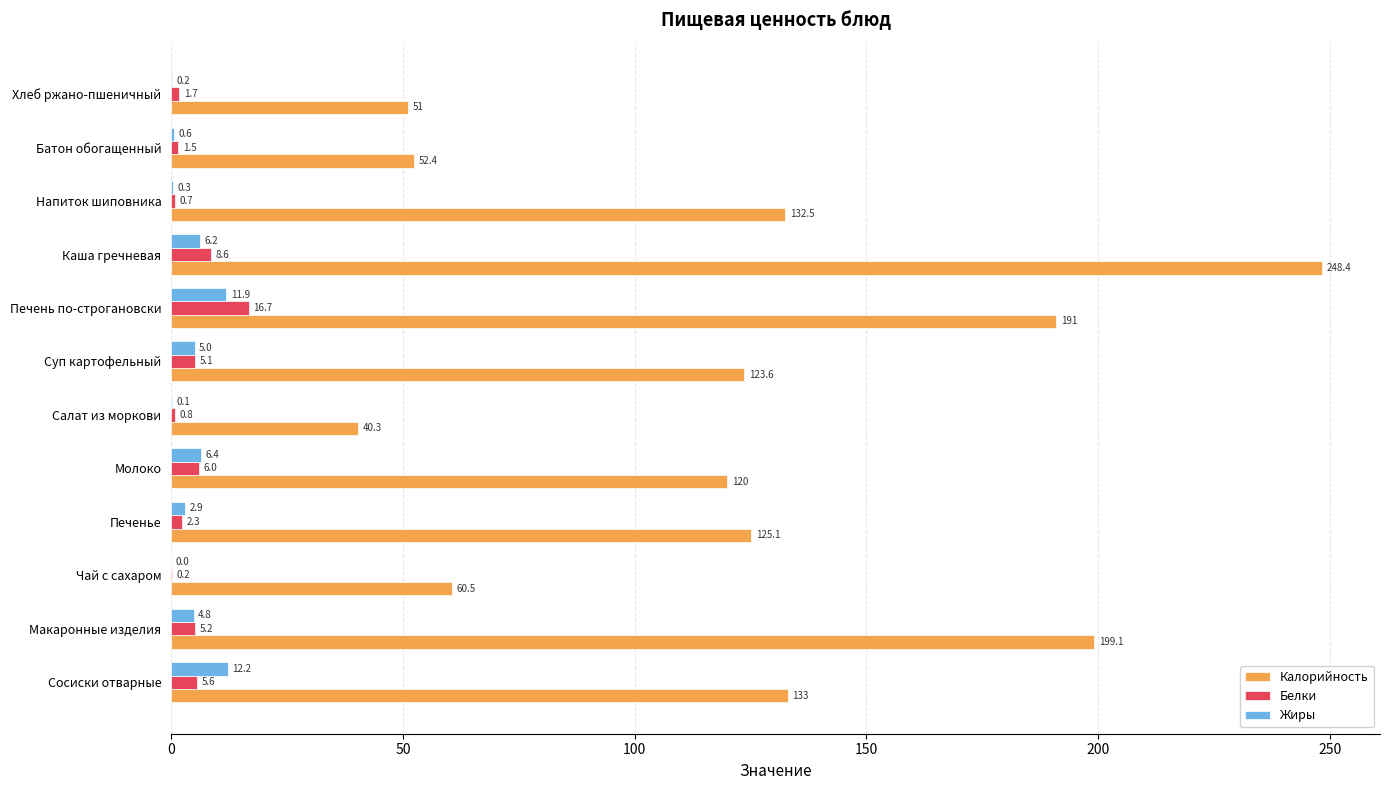

At which category is the sum across all series the highest?

Каша гречневая